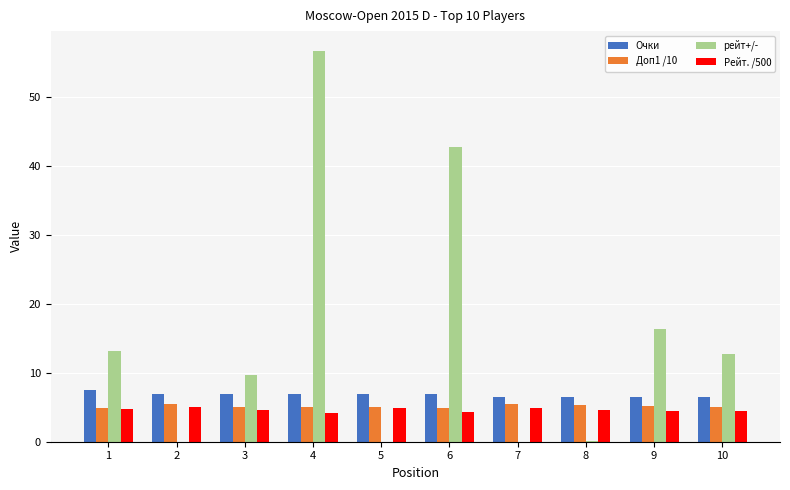

What is the spread (max minus min) of values at 2?

7.0